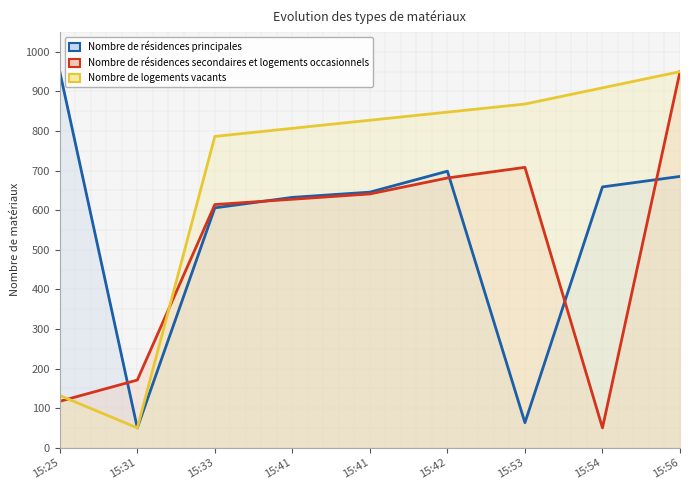

Which series ends up on top after the final intersection of Nombre de résidences secondaires et logements occasionnels and Nombre de résidences principales?

Nombre de résidences secondaires et logements occasionnels